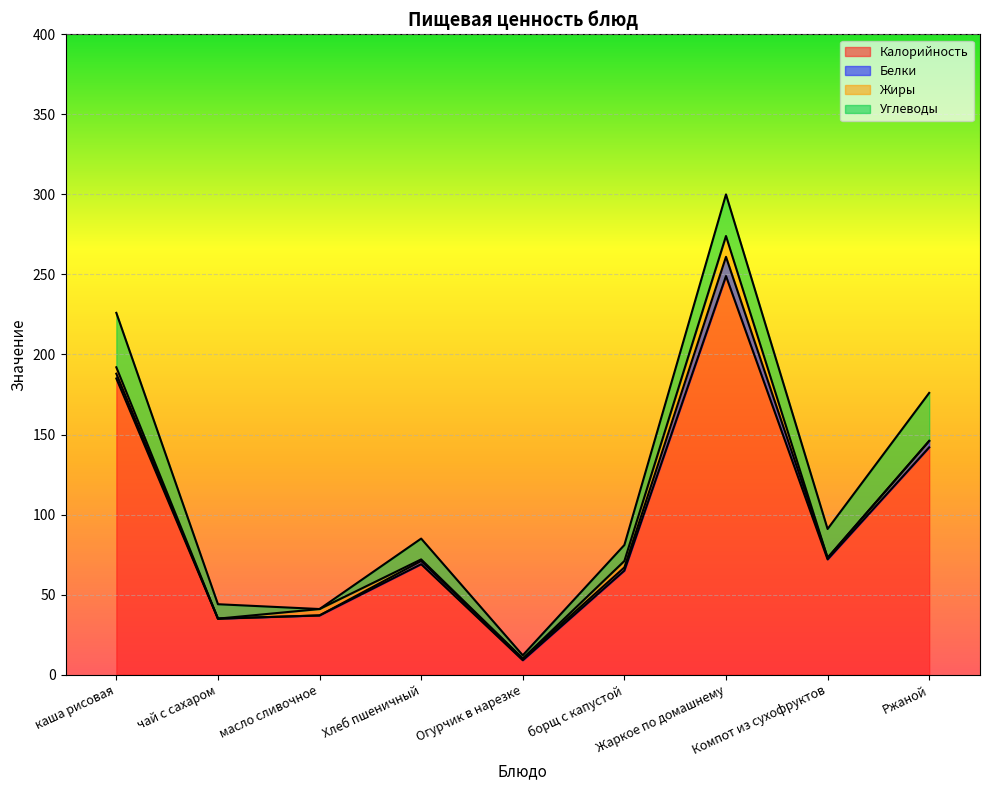

At which category is the sum across all series the highest?

Жаркое по домашнему